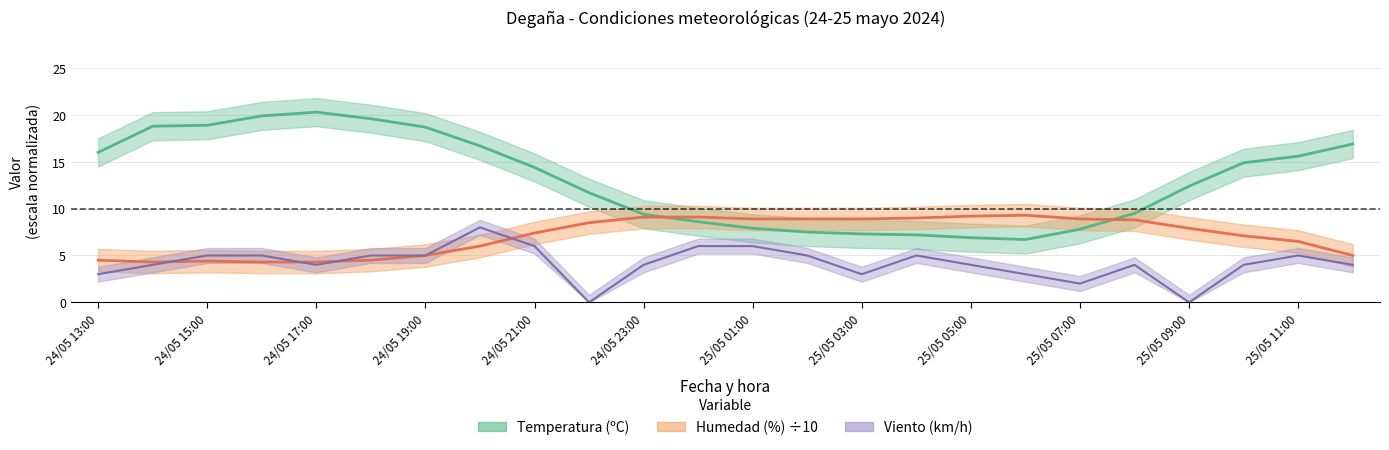

What are all the series names shown in the legend?

Temperatura, Humedad, Viento